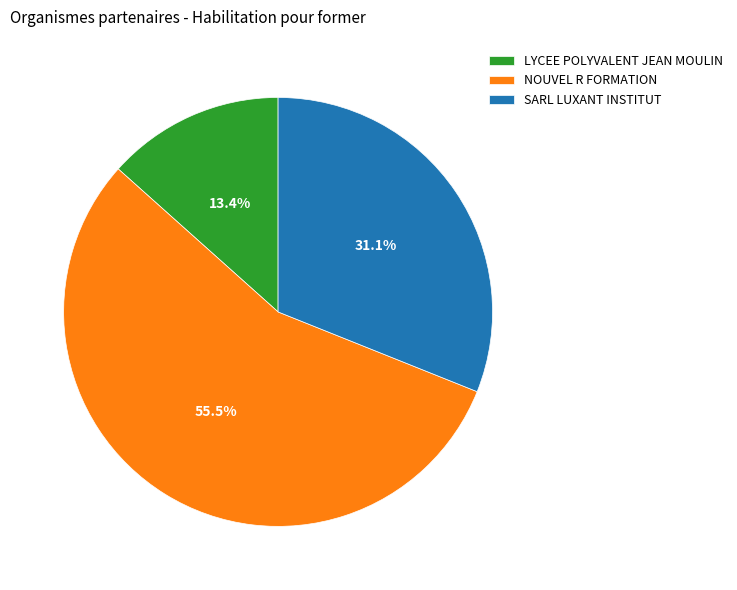

What is the smallest slice in the pie chart?

LYCEE POLYVALENT JEAN MOULIN